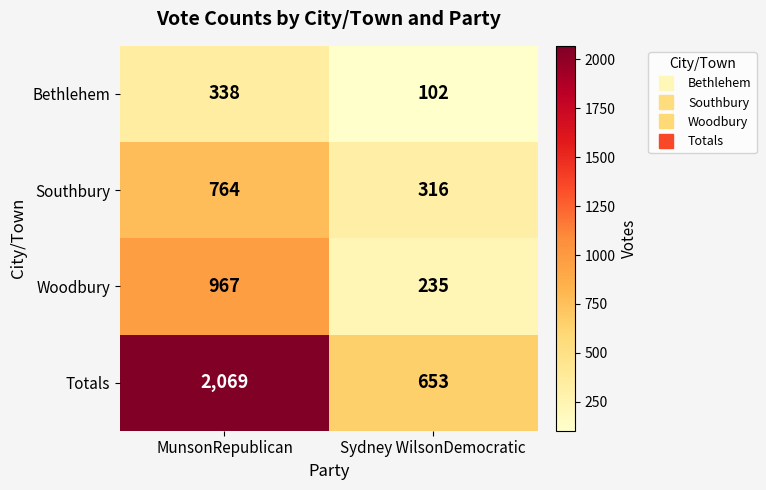

What is the spread (max minus min) of values at Sydney WilsonDemocratic?

551